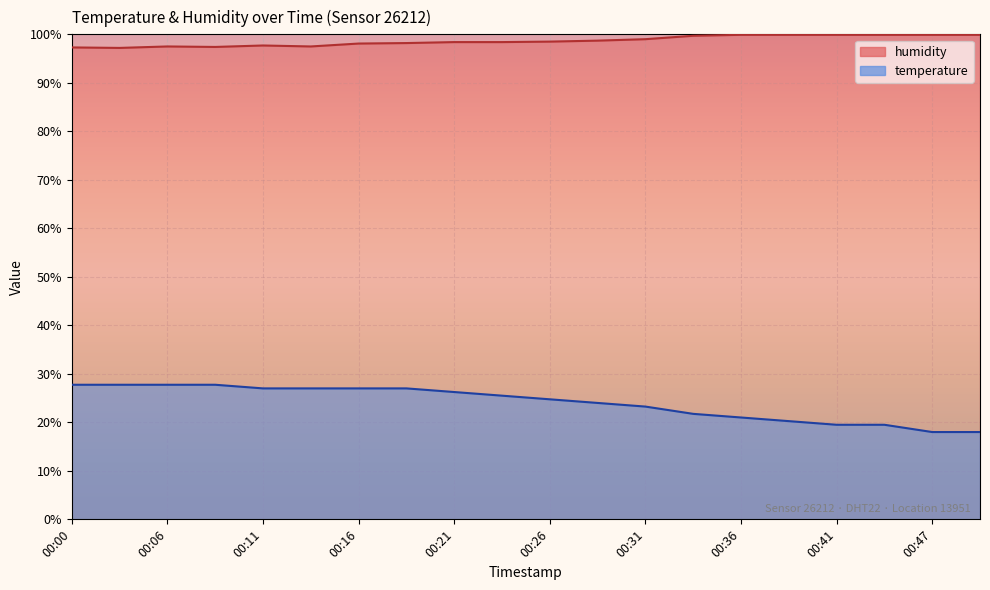

Which has a higher value, 00:21 or 00:31?

00:21